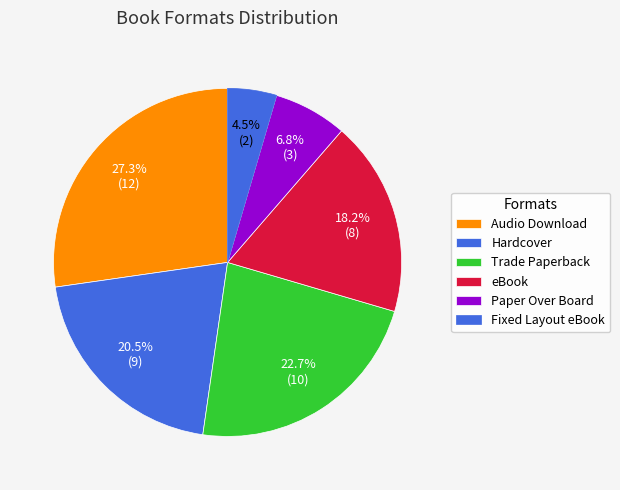

To the nearest percent, what is the difference between the Paper Over Board and Fixed Layout eBook slice percentages?

2%